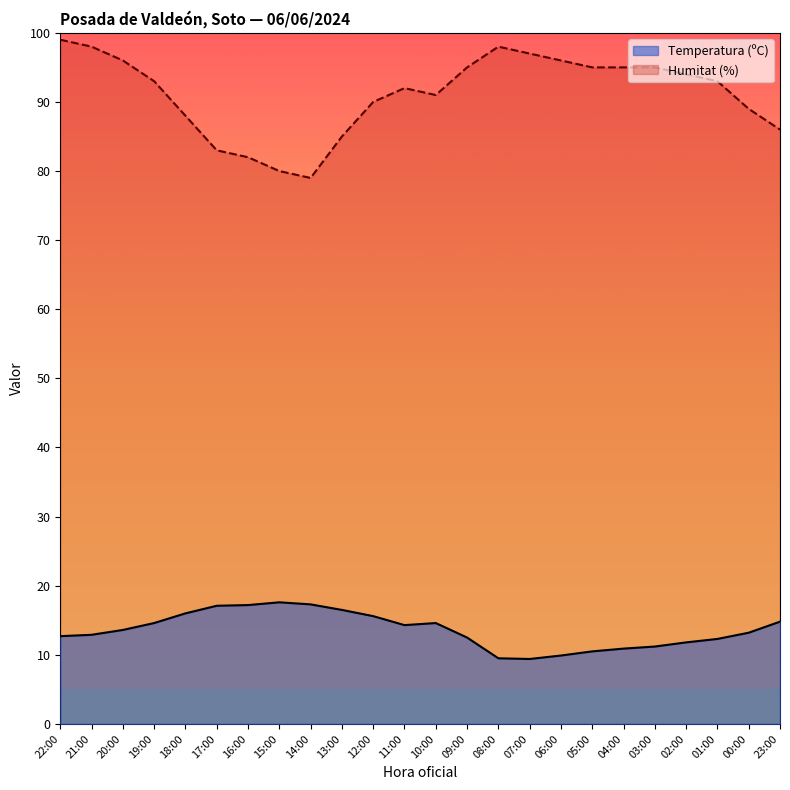

At which label is Temperatura (ºC) closest to 13?

21:00